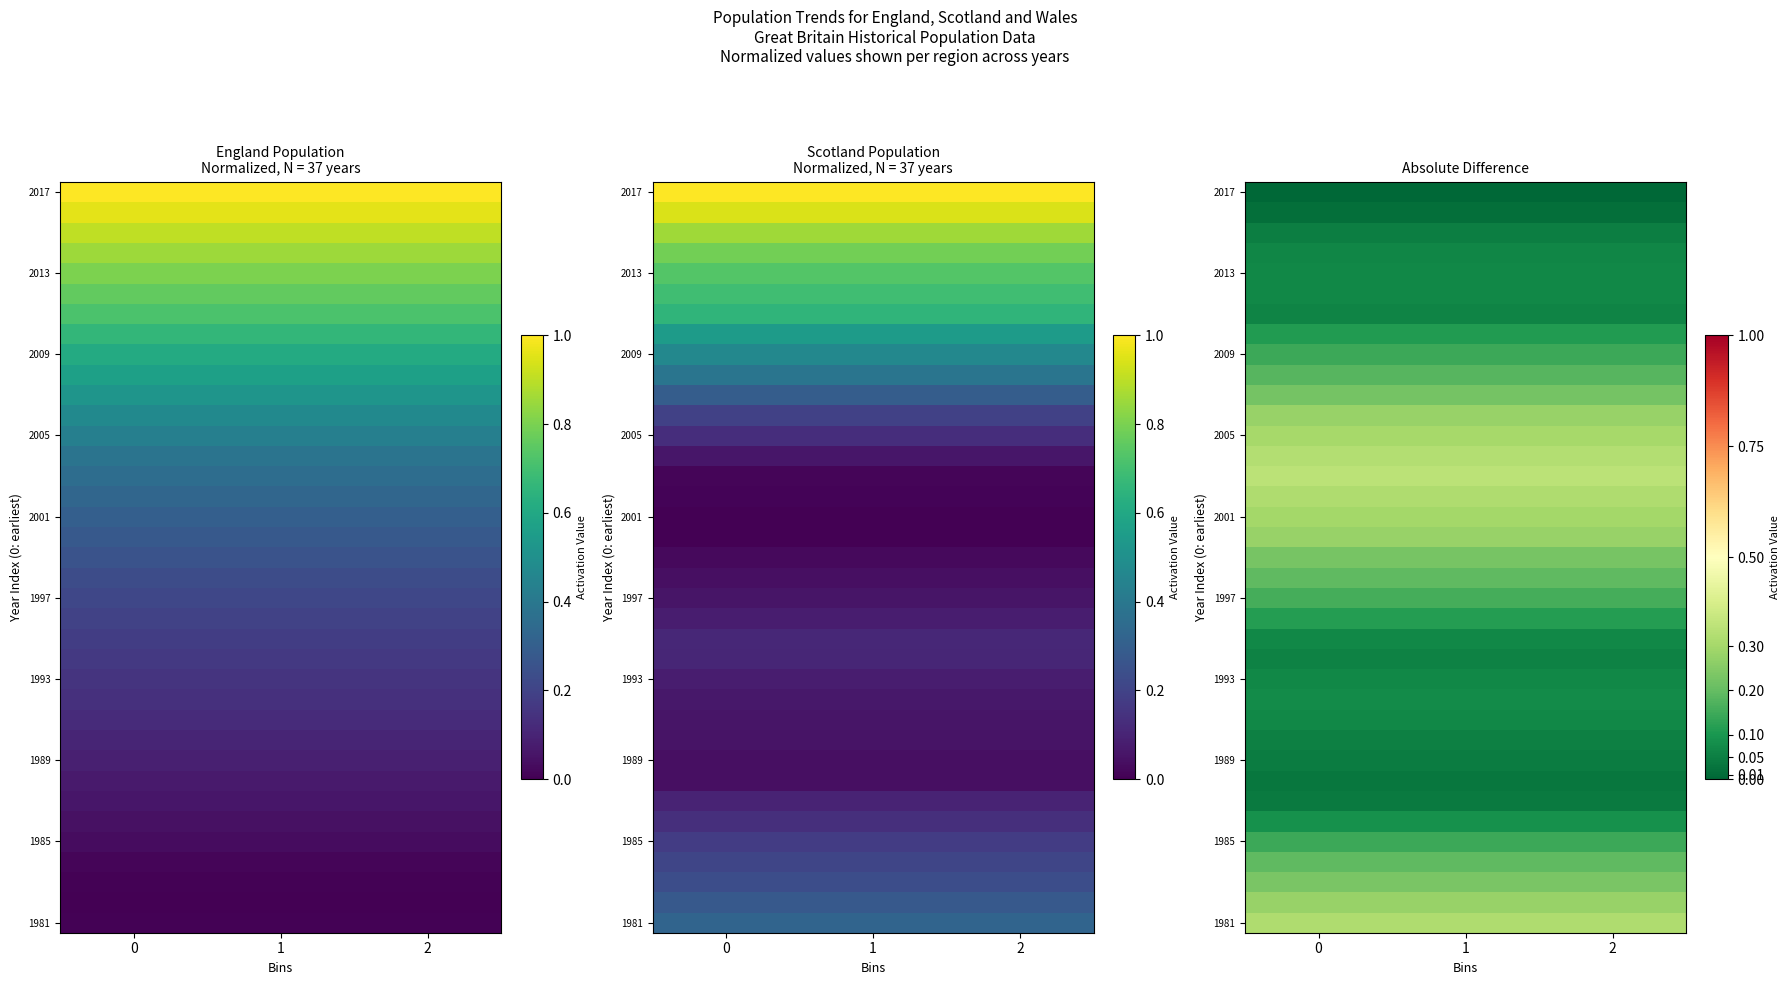

At how many categories does at least one series exceed 0?

3